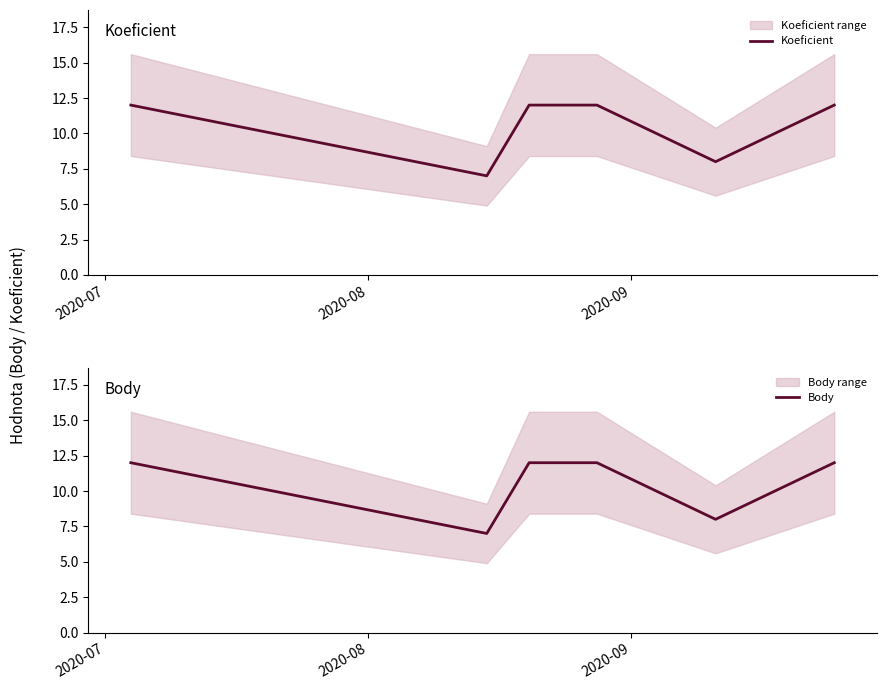

What is the highest value of the Koeficient series?

12